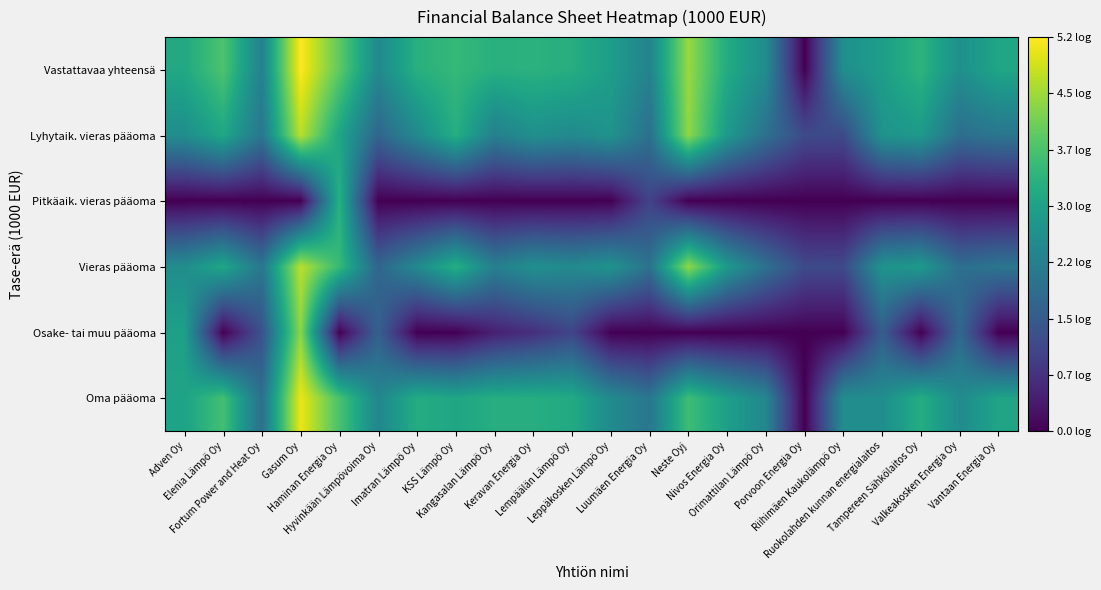

Reading left to right, what are all the values shown in this chart?

Oma pääoma: Adven Oy=3.0	Elenia Lämpö Oy=3.7	Fortum Power and Heat Oy=1.9	Gasum Oy=5.1	Haminan Energia Oy=3.7	Hyvinkään Lämpövoima Oy=2.4	Imatran Lämpö Oy=3.2	KSS Lämpö Oy=3.1	Kangasalan Lämpö Oy=3.3	Keravan Energia Oy=3.3	Lempäälän Lämpö Oy=3.2	Leppäkosken Lämpö Oy=2.5	Luumäen Energia Oy=2.1	Neste Oyj=3.6	Nivos Energia Oy=3.0	Orimattilan Lämpö Oy=2.4	Porvoon Energia Oy=0.0	Riihimäen Kaukolämpö Oy=2.6	Ruokolahden kunnan energialaitos=2.6	Tampereen Sähkölaitos Oy=3.3	Valkeakosken Energia Oy=2.5	Vantaan Energia Oy=3.1
Osake- tai muu pääoma: Adven Oy=3.0	Elenia Lämpö Oy=0.0	Fortum Power and Heat Oy=1.3	Gasum Oy=4.3	Haminan Energia Oy=0.0	Hyvinkään Lämpövoima Oy=1.6	Imatran Lämpö Oy=0.0	KSS Lämpö Oy=0.0	Kangasalan Lämpö Oy=0.5	Keravan Energia Oy=0.7	Lempäälän Lämpö Oy=1.1	Leppäkosken Lämpö Oy=0.0	Luumäen Energia Oy=0.0	Neste Oyj=0.0	Nivos Energia Oy=0.0	Orimattilan Lämpö Oy=0.0	Porvoon Energia Oy=0.0	Riihimäen Kaukolämpö Oy=0.0	Ruokolahden kunnan energialaitos=1.5	Tampereen Sähkölaitos Oy=0.0	Valkeakosken Energia Oy=1.8	Vantaan Energia Oy=0.0
Vieras pääoma: Adven Oy=2.6	Elenia Lämpö Oy=3.1	Fortum Power and Heat Oy=2.1	Gasum Oy=4.7	Haminan Energia Oy=3.5	Hyvinkään Lämpövoima Oy=1.7	Imatran Lämpö Oy=2.5	KSS Lämpö Oy=3.3	Kangasalan Lämpö Oy=2.3	Keravan Energia Oy=2.6	Lempäälän Lämpö Oy=2.5	Leppäkosken Lämpö Oy=2.7	Luumäen Energia Oy=2.0	Neste Oyj=4.4	Nivos Energia Oy=2.8	Orimattilan Lämpö Oy=1.9	Porvoon Energia Oy=1.2	Riihimäen Kaukolämpö Oy=1.2	Ruokolahden kunnan energialaitos=2.7	Tampereen Sähkölaitos Oy=2.8	Valkeakosken Energia Oy=1.9	Vantaan Energia Oy=2.1
Pitkäaik. vieras pääoma: Adven Oy=0.0	Elenia Lämpö Oy=0.0	Fortum Power and Heat Oy=0.0	Gasum Oy=0.0	Haminan Energia Oy=3.3	Hyvinkään Lämpövoima Oy=0.0	Imatran Lämpö Oy=0.0	KSS Lämpö Oy=0.0	Kangasalan Lämpö Oy=0.0	Keravan Energia Oy=0.0	Lempäälän Lämpö Oy=0.0	Leppäkosken Lämpö Oy=0.0	Luumäen Energia Oy=1.1	Neste Oyj=0.0	Nivos Energia Oy=0.0	Orimattilan Lämpö Oy=0.0	Porvoon Energia Oy=0.0	Riihimäen Kaukolämpö Oy=0.0	Ruokolahden kunnan energialaitos=0.0	Tampereen Sähkölaitos Oy=0.0	Valkeakosken Energia Oy=0.0	Vantaan Energia Oy=0.0
Lyhytaik. vieras pääoma: Adven Oy=2.6	Elenia Lämpö Oy=3.1	Fortum Power and Heat Oy=2.1	Gasum Oy=4.7	Haminan Energia Oy=3.1	Hyvinkään Lämpövoima Oy=1.7	Imatran Lämpö Oy=2.5	KSS Lämpö Oy=3.3	Kangasalan Lämpö Oy=2.3	Keravan Energia Oy=2.6	Lempäälän Lämpö Oy=2.5	Leppäkosken Lämpö Oy=2.7	Luumäen Energia Oy=1.9	Neste Oyj=4.4	Nivos Energia Oy=2.8	Orimattilan Lämpö Oy=1.9	Porvoon Energia Oy=1.2	Riihimäen Kaukolämpö Oy=1.2	Ruokolahden kunnan energialaitos=2.7	Tampereen Sähkölaitos Oy=2.8	Valkeakosken Energia Oy=1.9	Vantaan Energia Oy=2.1
Vastattavaa yhteensä: Adven Oy=3.2	Elenia Lämpö Oy=3.8	Fortum Power and Heat Oy=2.3	Gasum Oy=5.2	Haminan Energia Oy=3.9	Hyvinkään Lämpövoima Oy=2.5	Imatran Lämpö Oy=3.3	KSS Lämpö Oy=3.5	Kangasalan Lämpö Oy=3.3	Keravan Energia Oy=3.4	Lempäälän Lämpö Oy=3.3	Leppäkosken Lämpö Oy=2.9	Luumäen Energia Oy=2.3	Neste Oyj=4.4	Nivos Energia Oy=3.2	Orimattilan Lämpö Oy=2.5	Porvoon Energia Oy=0.0	Riihimäen Kaukolämpö Oy=2.6	Ruokolahden kunnan energialaitos=2.9	Tampereen Sähkölaitos Oy=3.4	Valkeakosken Energia Oy=2.6	Vantaan Energia Oy=3.1